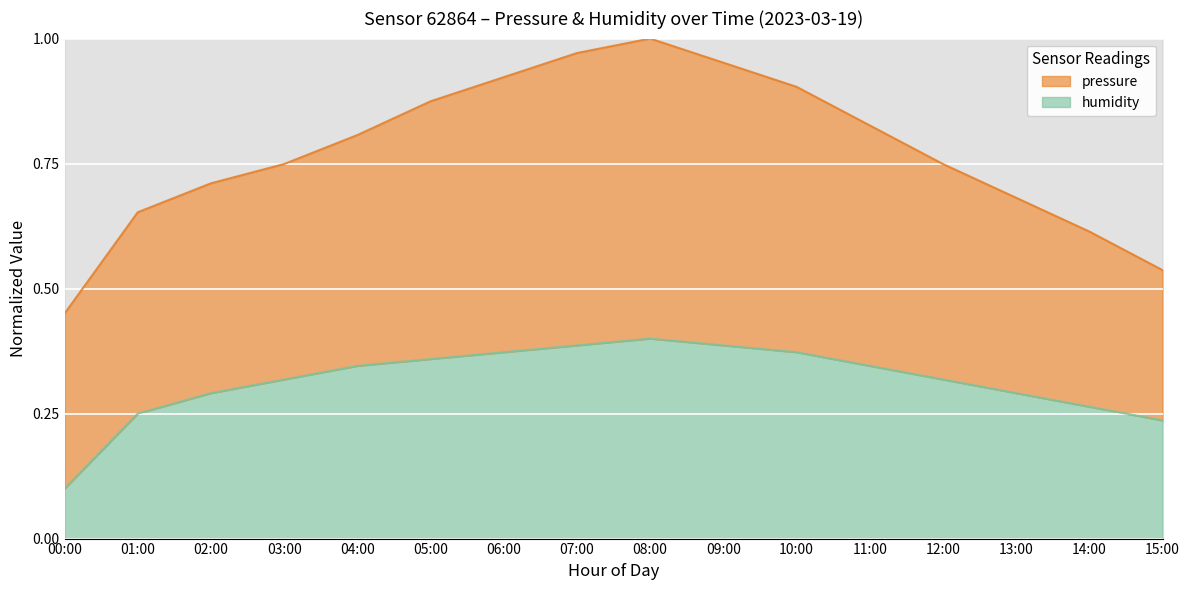

Which label corresponds to the smallest value in the chart?

00:00